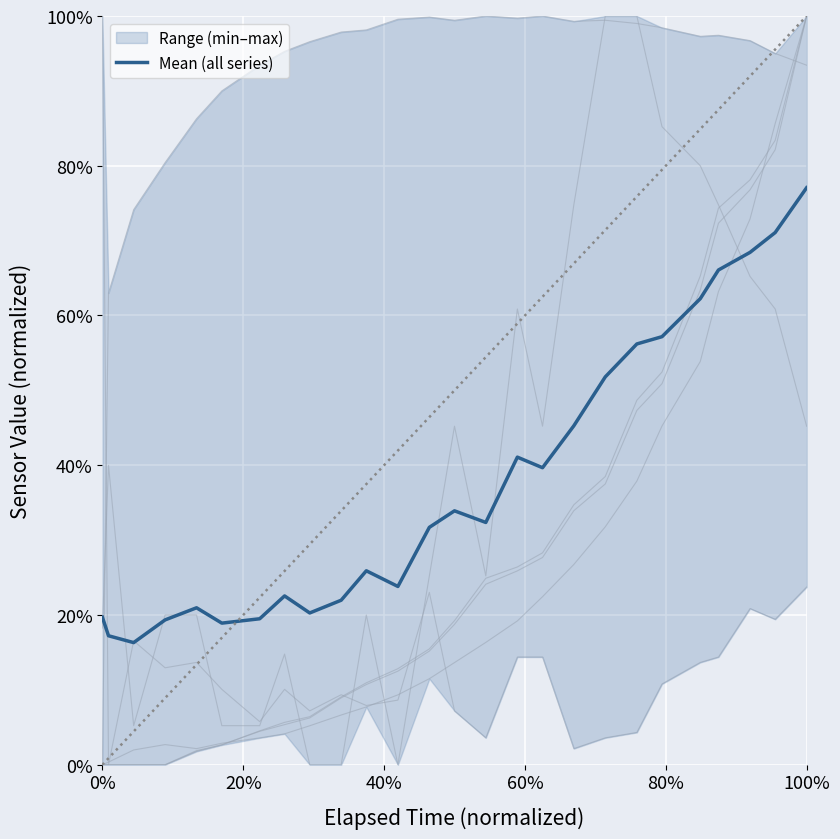

Reading left to right, extract all data points from this chart.

0.2	0.2	0.2	0.2	0.2	0.2	0.2	0.2	0.2	0.2	0.3	0.2	0.3	0.3	0.3	0.4	0.4	0.5	0.5	0.6	0.6	0.6	0.7	0.7	0.7	0.8